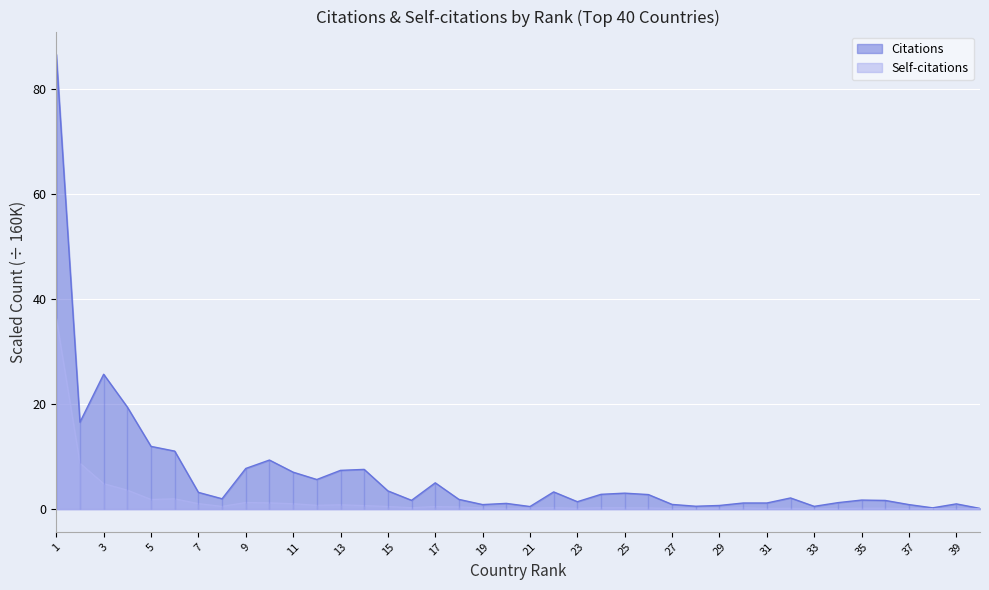

The value of Self-citations at 26 is 0.4. True or false?

False